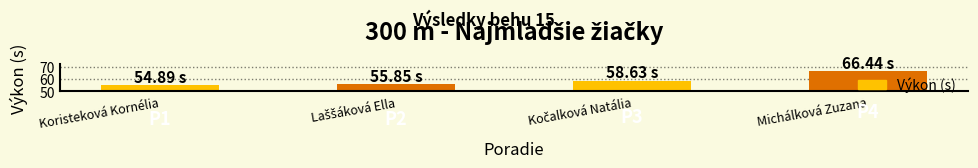

What position from the left is Laššáková Ella?

2